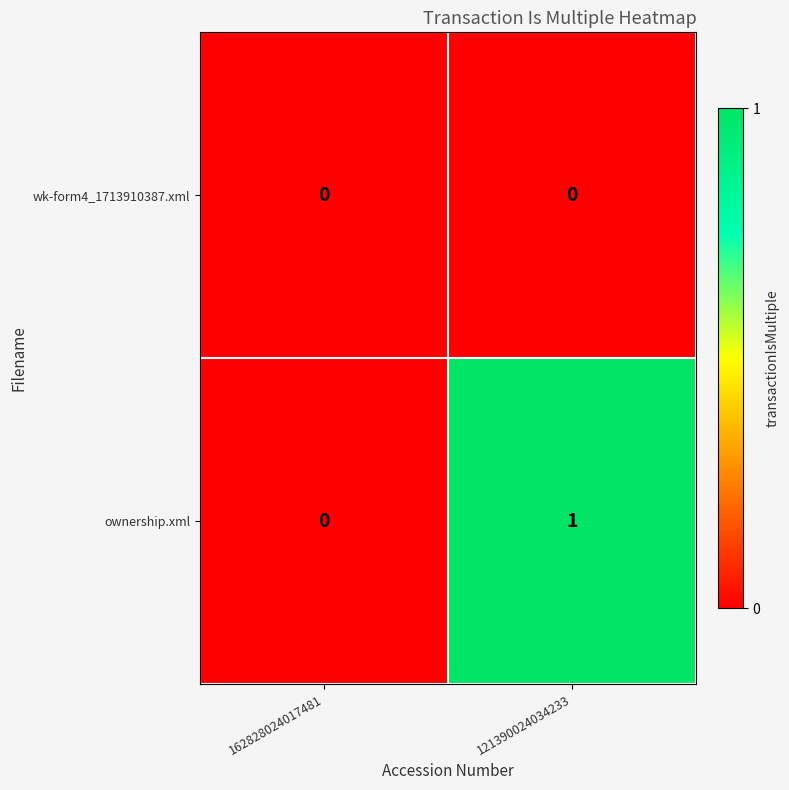

Which series changed the most between 162828024017481 and 121390024034233?

ownership.xml